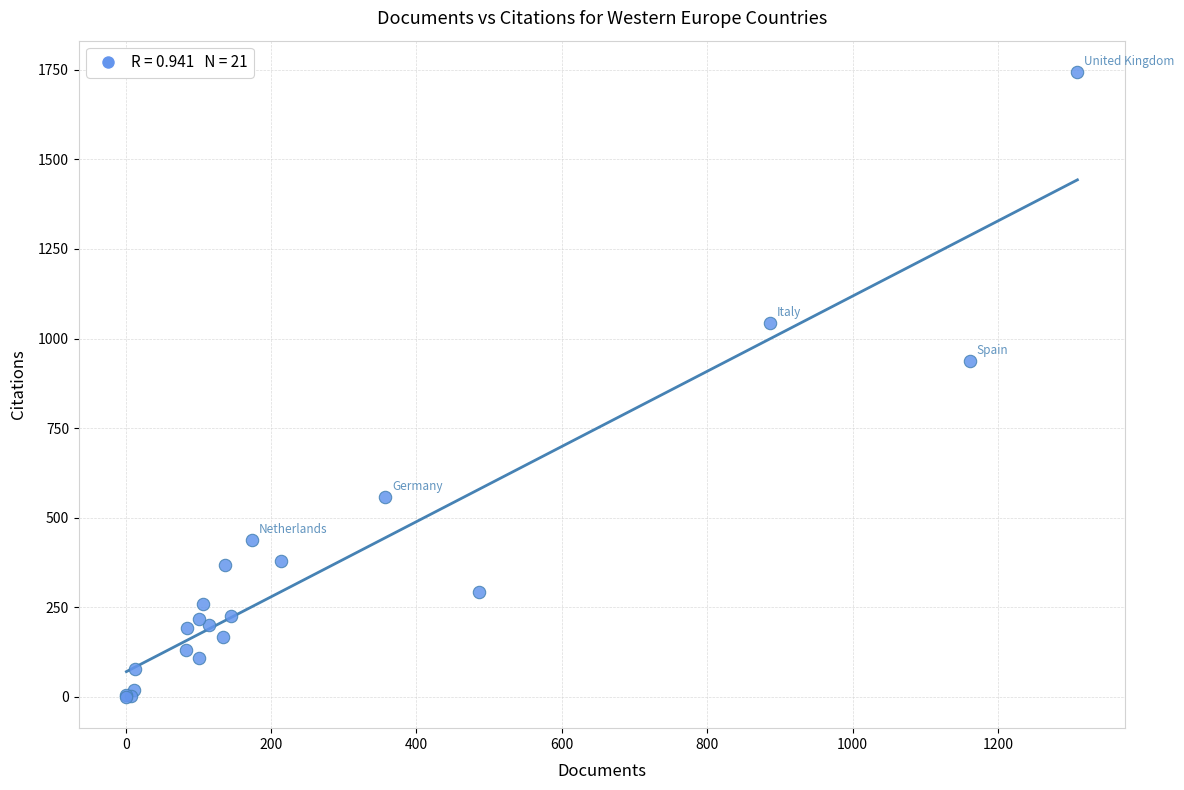

What Y value in the scatter plot is closest to 872?

937